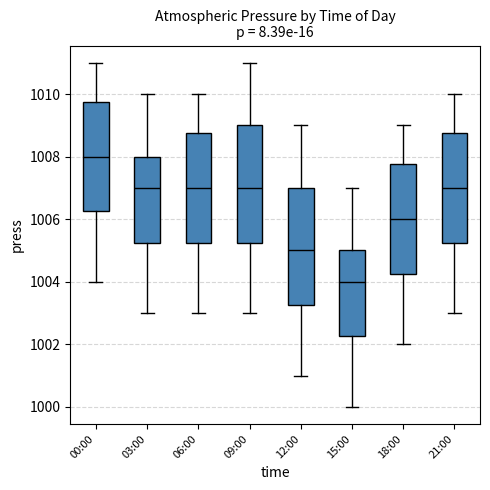

Reading left to right, read every box against the y-axis: the position of its median line, the range the box covers, and the ends of its whiskers. The values are not printed on the chart, so give them approximately, as read against the axis.

00:00: median 1008.0, box 1006.2 to 1009.8, whiskers 1004.0 to 1011.0
03:00: median 1007.0, box 1005.2 to 1008.0, whiskers 1003.0 to 1010.0
06:00: median 1007.0, box 1005.2 to 1008.8, whiskers 1003.0 to 1010.0
09:00: median 1007.0, box 1005.2 to 1009.0, whiskers 1003.0 to 1011.0
12:00: median 1005.0, box 1003.2 to 1007.0, whiskers 1001.0 to 1009.0
15:00: median 1004.0, box 1002.2 to 1005.0, whiskers 1000.0 to 1007.0
18:00: median 1006.0, box 1004.2 to 1007.8, whiskers 1002.0 to 1009.0
21:00: median 1007.0, box 1005.2 to 1008.8, whiskers 1003.0 to 1010.0